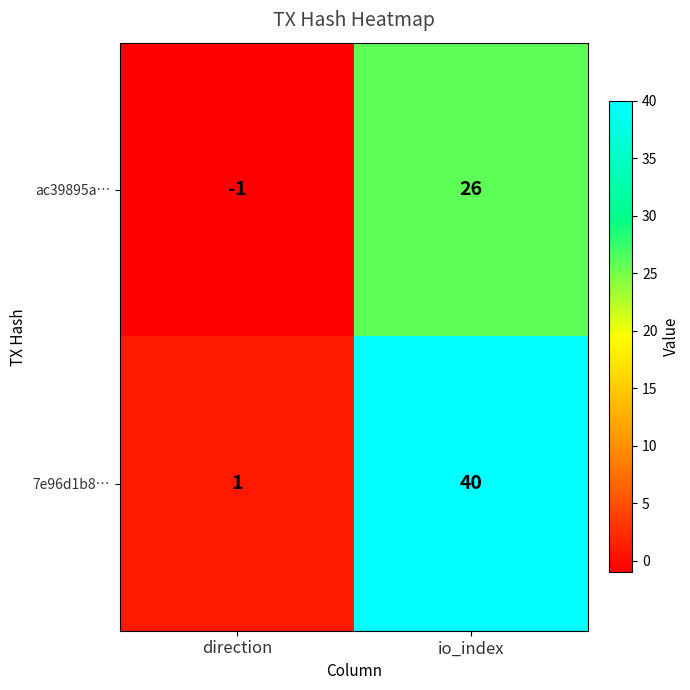

Which series changed the most between direction and io_index?

7e96d1b8…